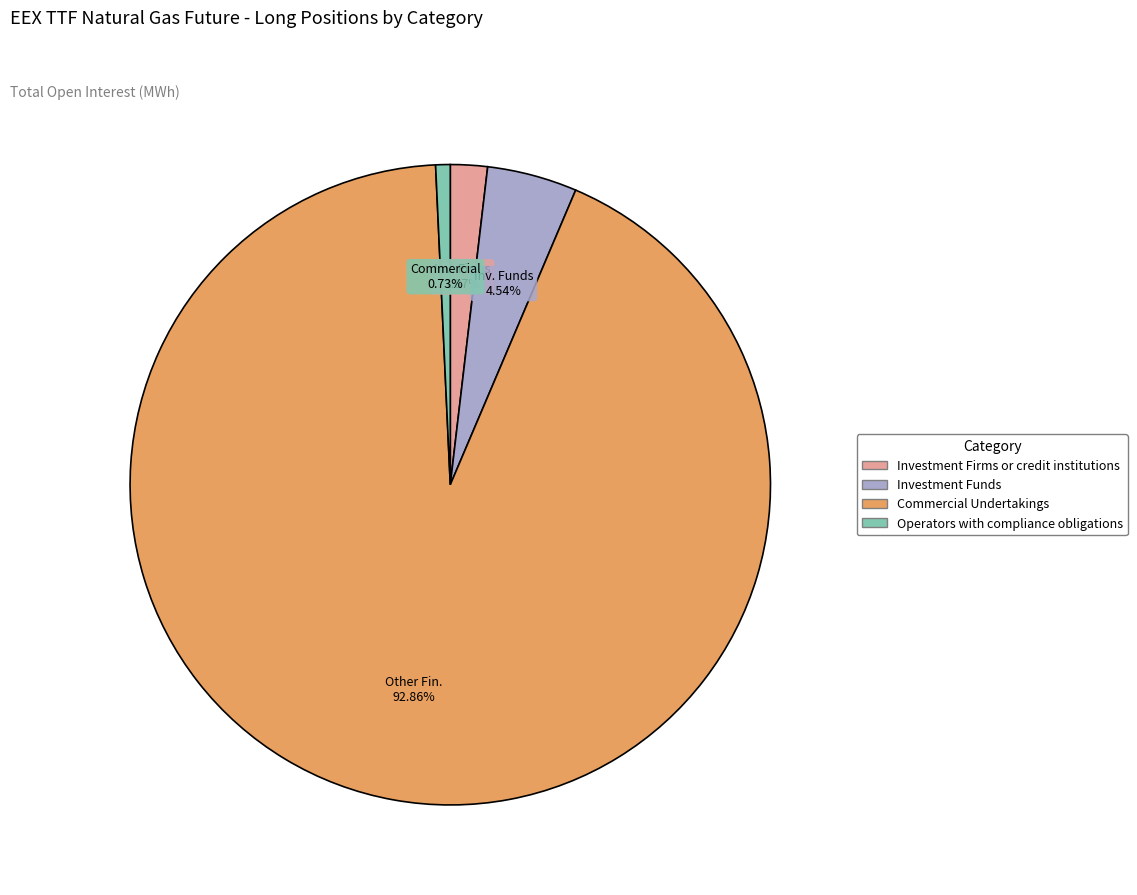

What is the majority slice?

Commercial Undertakings